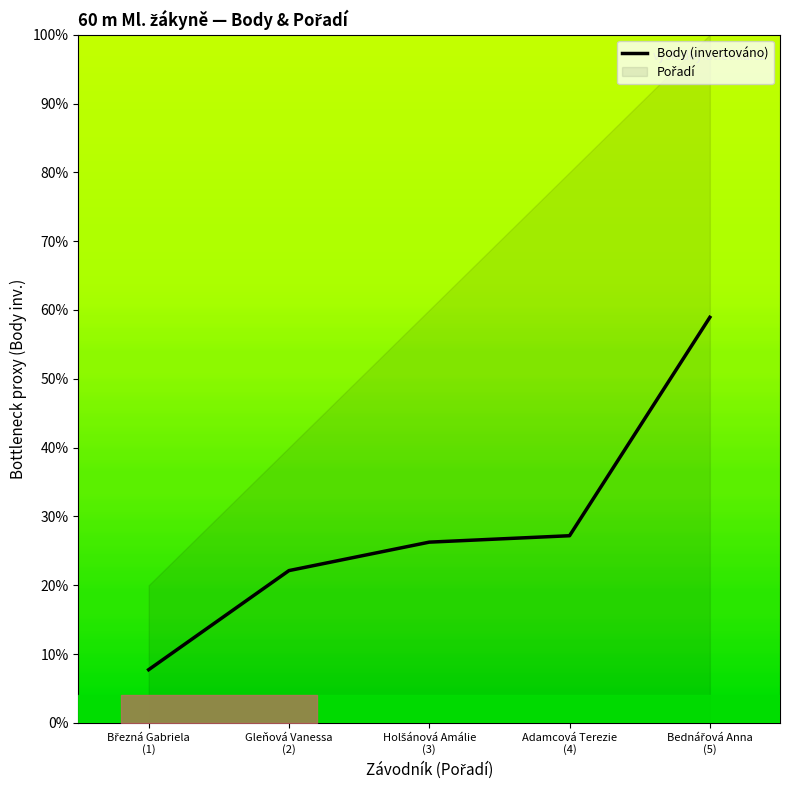

Approximately how many times larger is the value at Březná Gabriela (1) compared to Gleňová Vanessa (2)?

0.3